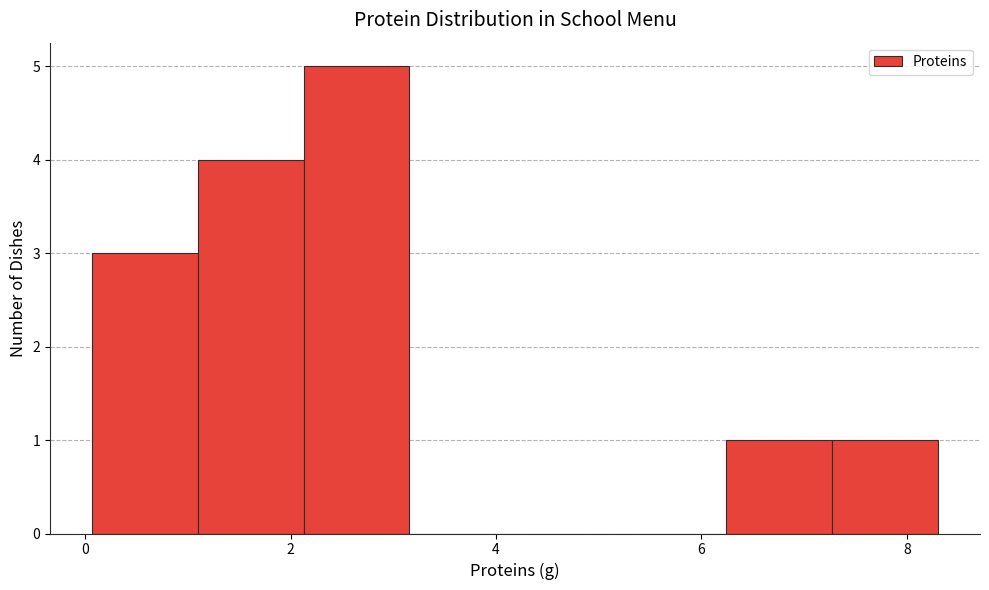

Which range on the x-axis has the tallest bar?

2.2 to 3.2